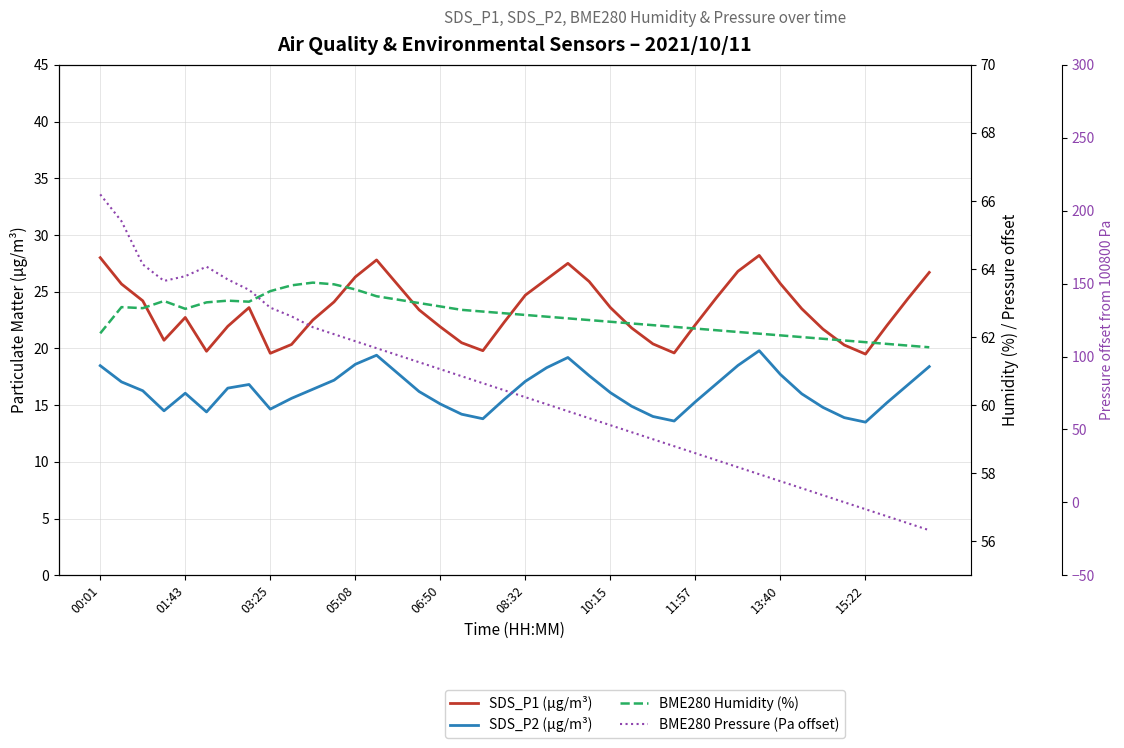

The value of SDS_P2 (µg/m³) at 19 is 21.9. True or false?

False